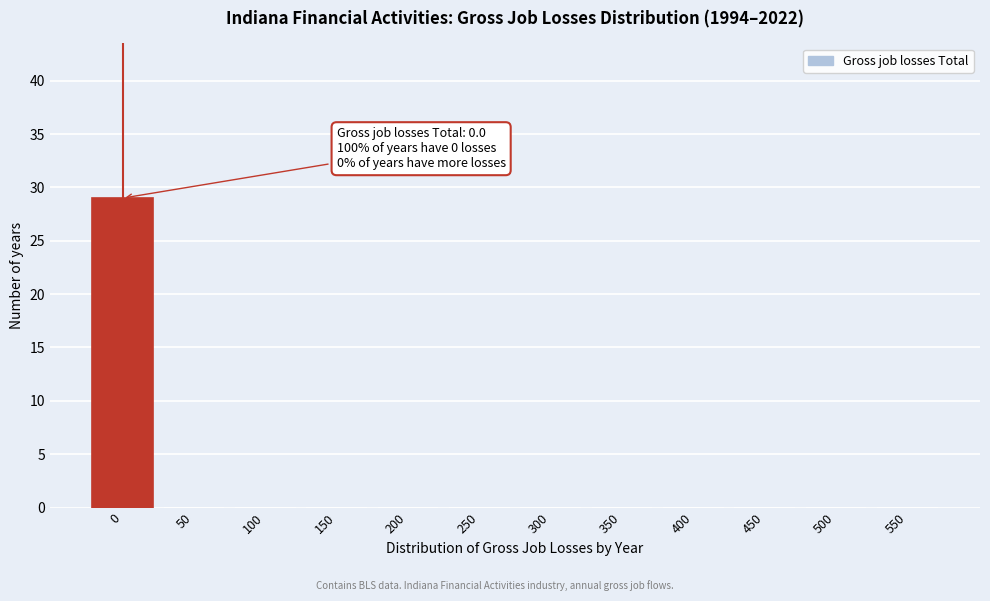

Reading left to right, list all the values displayed in this chart.

0=29	50=0	100=0	150=0	200=0	250=0	300=0	350=0	400=0	450=0	500=0	550=0